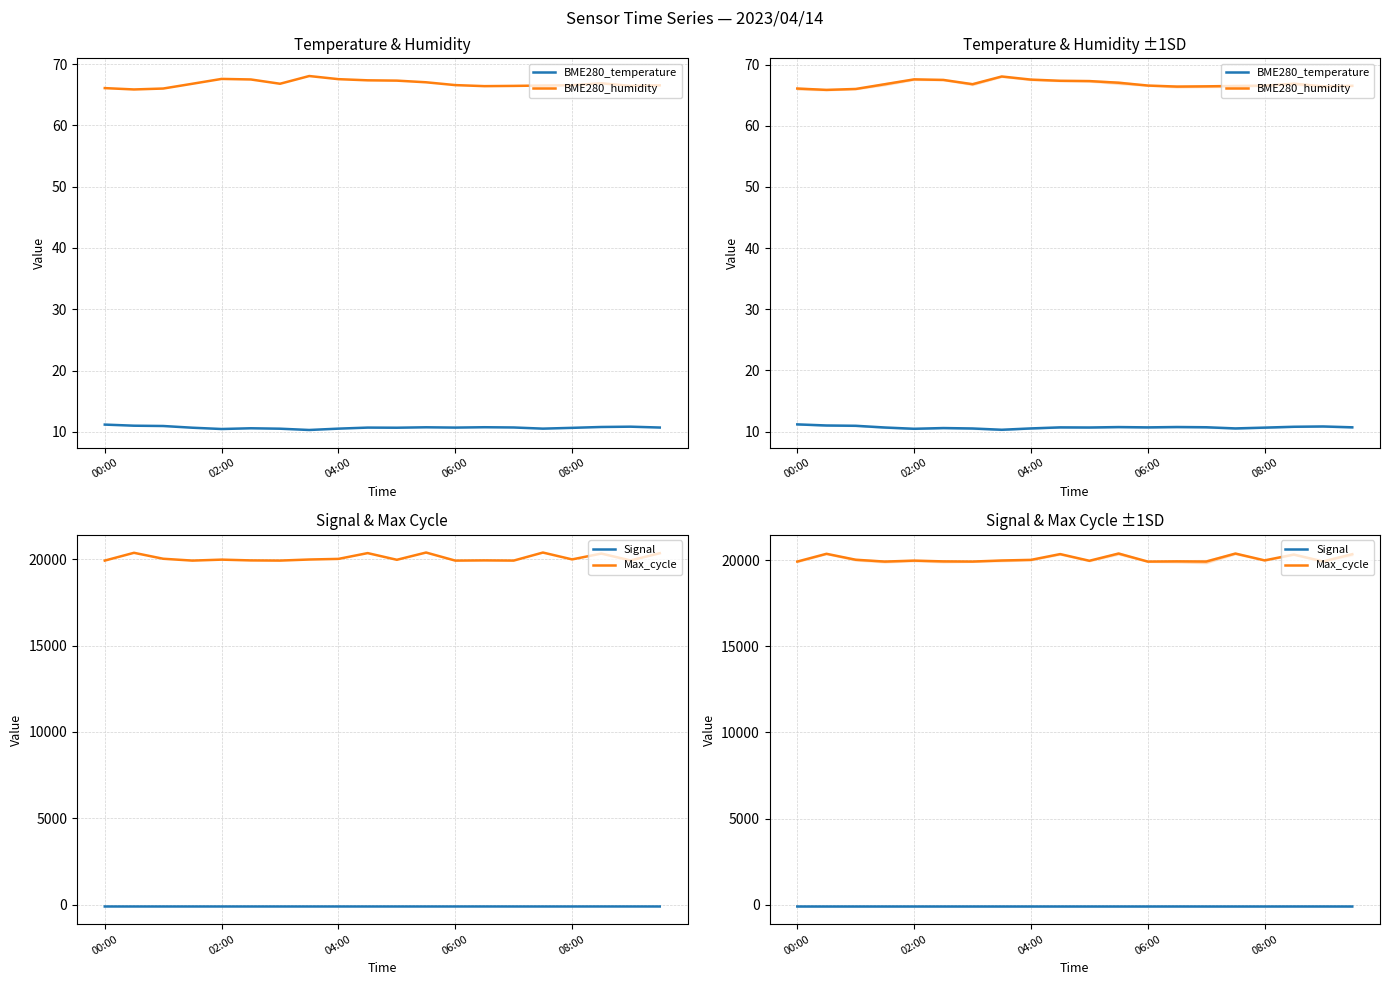

The value of BME280_temperature at 10 is 2.1. True or false?

False